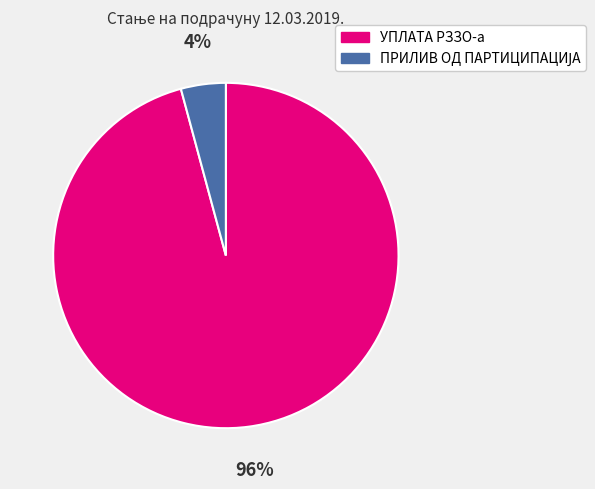

How many segments does this pie chart have?

2